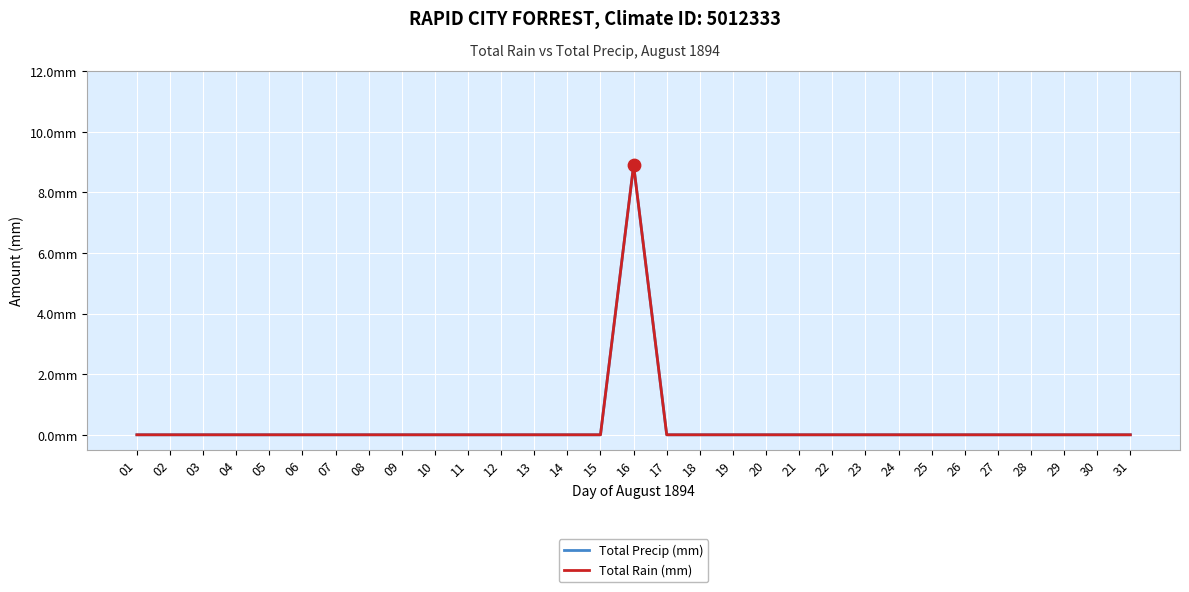

At which category is the sum across all series the highest?

16